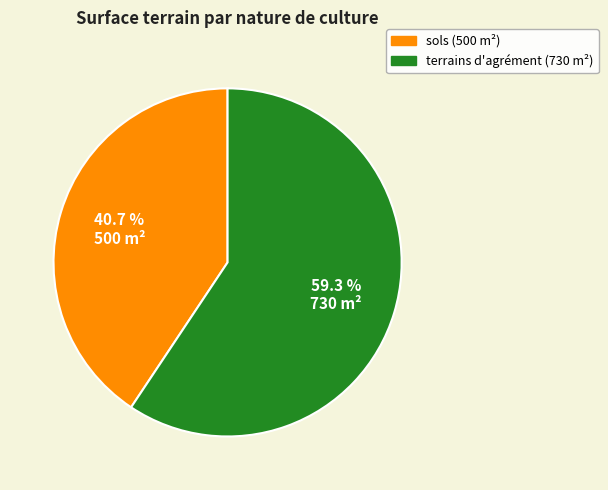

Is the sum of sols and terrains d'agrément greater than half?

Yes